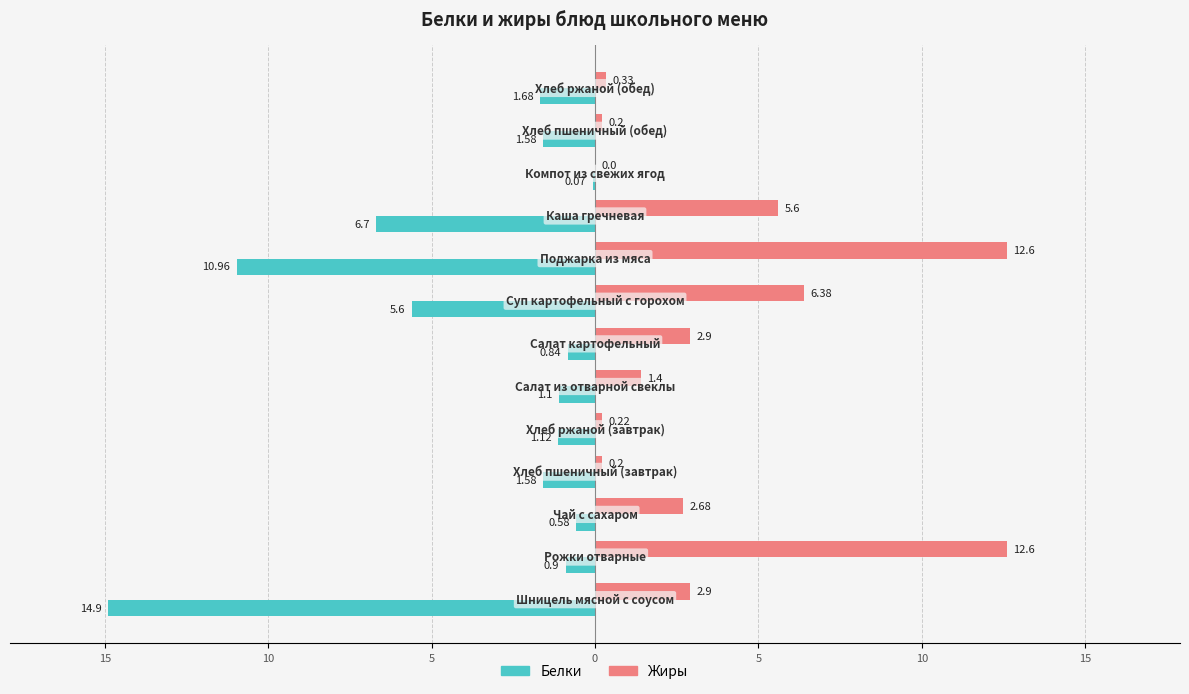

What are all the series names shown in the legend?

Белки, Жиры